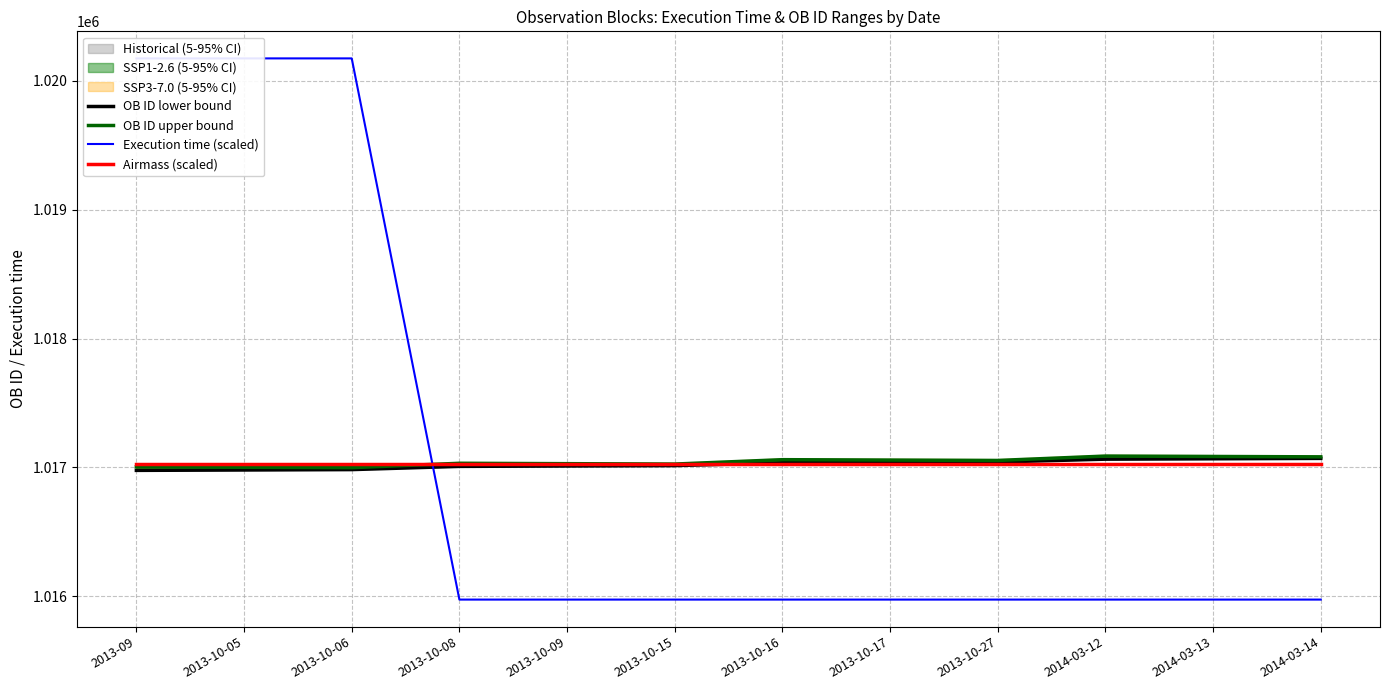

Reading left to right, what are all the values shown in this chart?

OB ID lower bound: 2013-09=1016977.0	2013-10-05=1016980.0	2013-10-06=1016983.0	2013-10-08=1017008.0	2013-10-09=1017011.0	2013-10-15=1017014.0	2013-10-16=1017036.0	2013-10-17=1017039.0	2013-10-27=1017042.0	2014-03-12=1017064.0	2014-03-13=1017067.0	2014-03-14=1017070.0
OB ID upper bound: 2013-09=1017004.0	2013-10-05=1017001.0	2013-10-06=1016998.0	2013-10-08=1017032.0	2013-10-09=1017029.0	2013-10-15=1017026.0	2013-10-16=1017060.0	2013-10-17=1017057.0	2013-10-27=1017054.0	2014-03-12=1017088.0	2014-03-13=1017085.0	2014-03-14=1017082.0
Execution time (scaled): 2013-09=1020174.2	2013-10-05=1020174.2	2013-10-06=1020174.2	2013-10-08=1015974.2	2013-10-09=1015974.2	2013-10-15=1015974.2	2013-10-16=1015974.2	2013-10-17=1015974.2	2013-10-27=1015974.2	2014-03-12=1015974.2	2014-03-13=1015974.2	2014-03-14=1015974.2
Airmass (scaled): 2013-09=1017024.2	2013-10-05=1017024.2	2013-10-06=1017024.2	2013-10-08=1017024.2	2013-10-09=1017024.2	2013-10-15=1017024.2	2013-10-16=1017024.2	2013-10-17=1017024.2	2013-10-27=1017024.2	2014-03-12=1017024.2	2014-03-13=1017024.2	2014-03-14=1017024.2